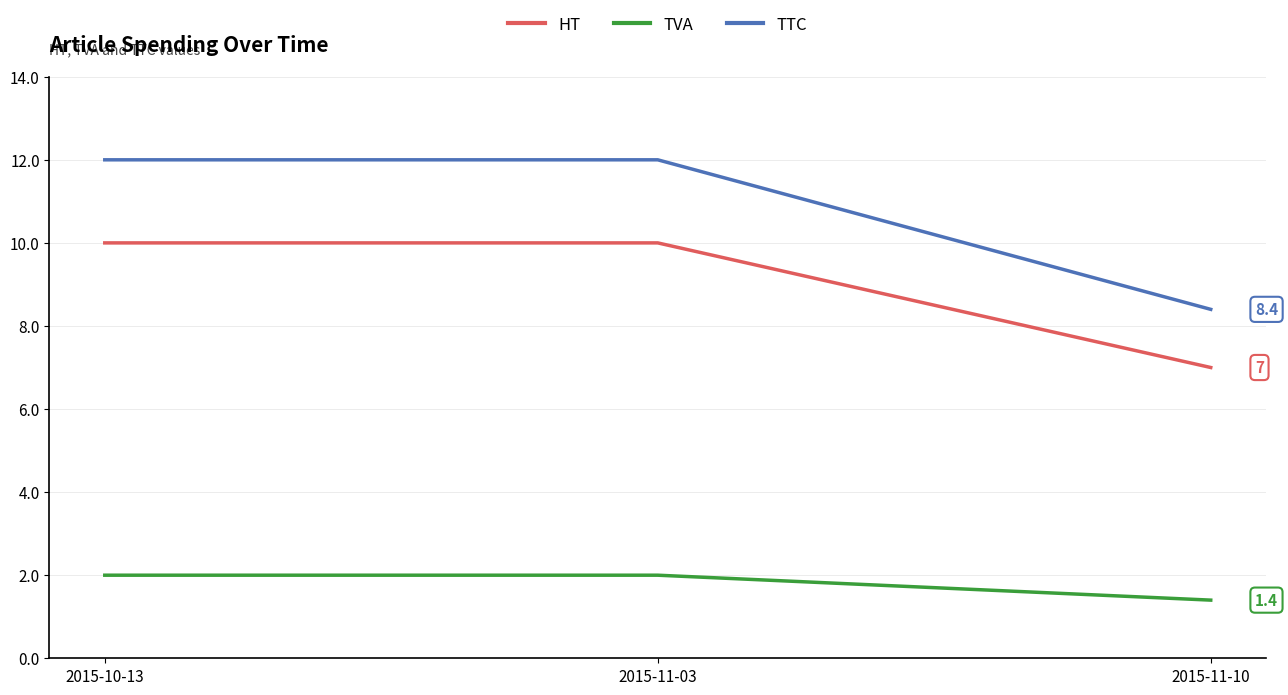

Is it true that TTC equals 12.0 at 2015-10-13?

True